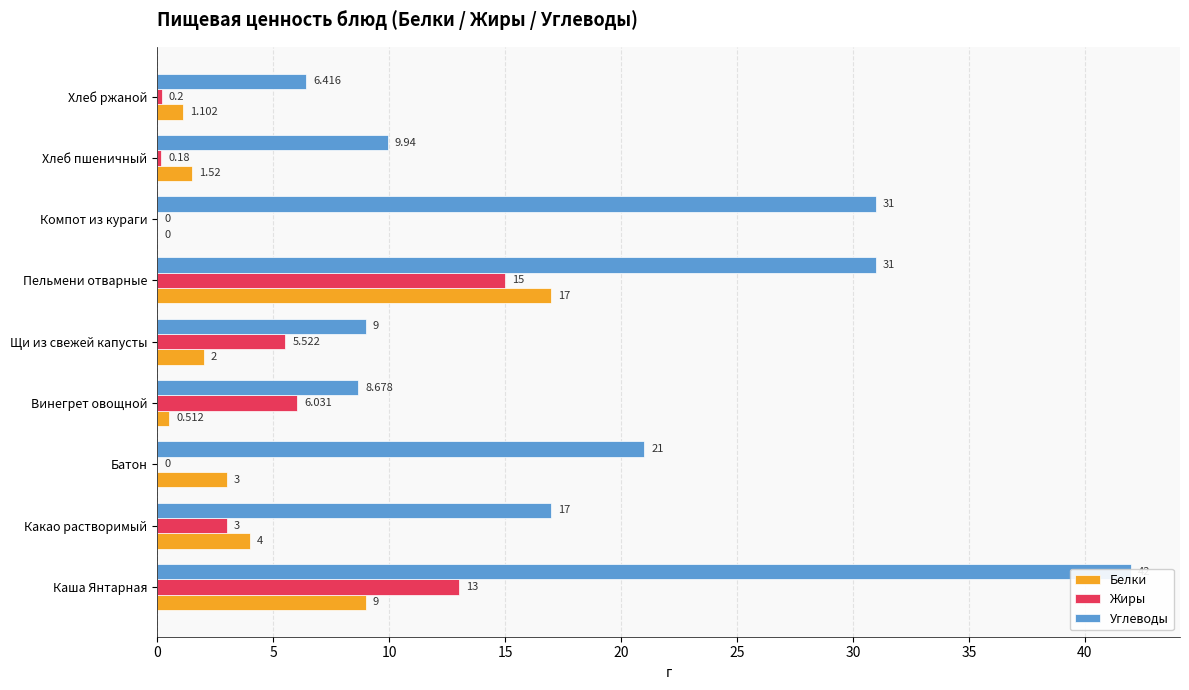

Read the Белки value at Батон.

3.0